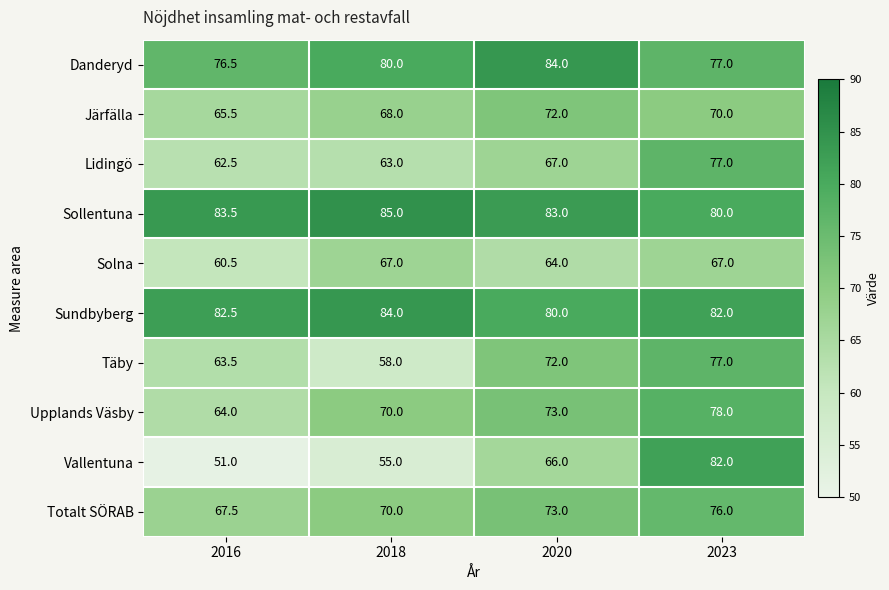

What is the total value across all series at 2020?

734.0